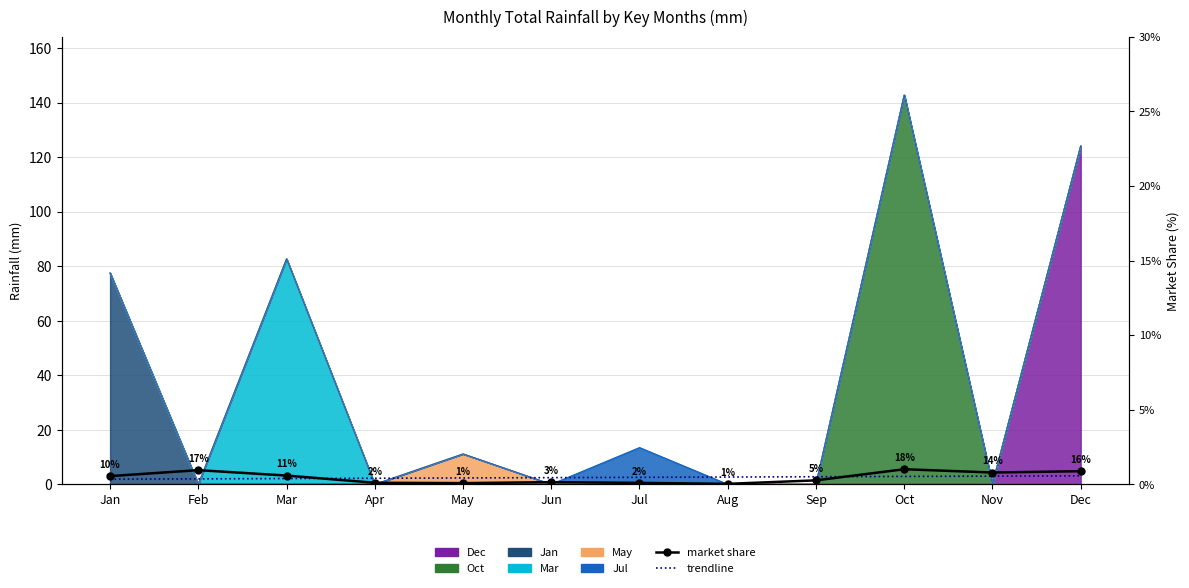

The trendline series shows 2.1 at Mar. True or false?

True